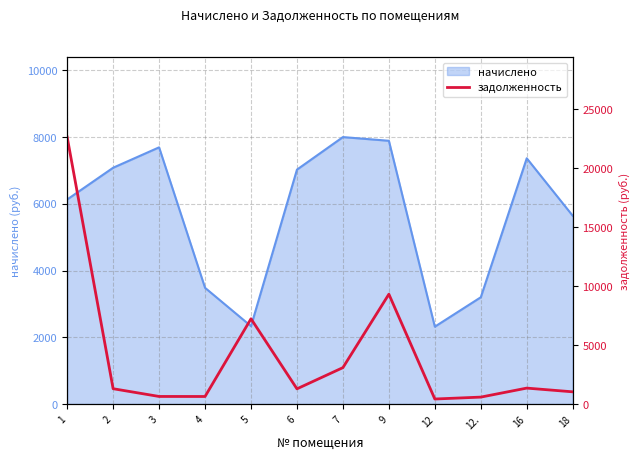

How many data points are less than 1298?

6